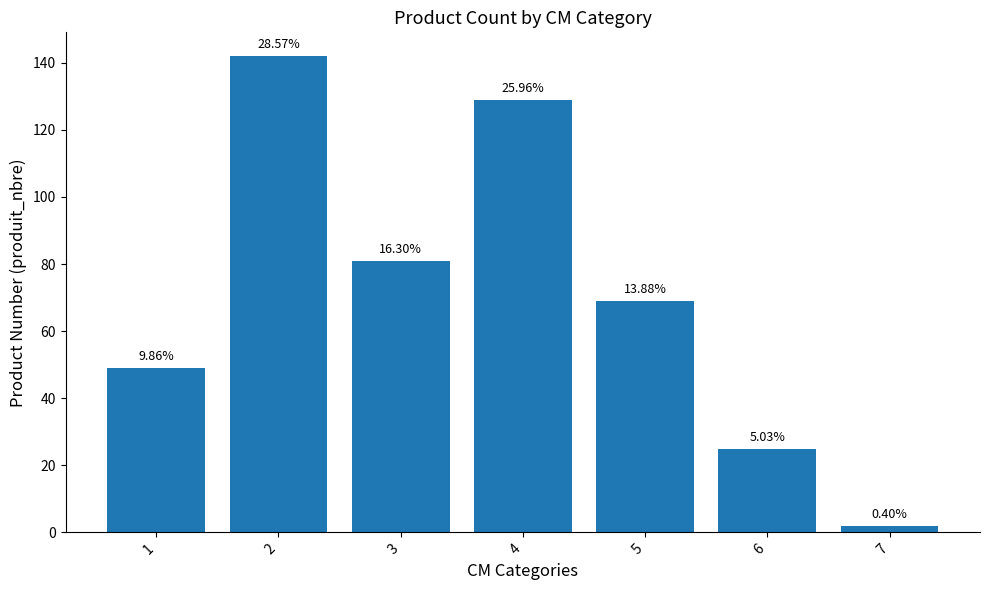

How many bars are there in total?

7